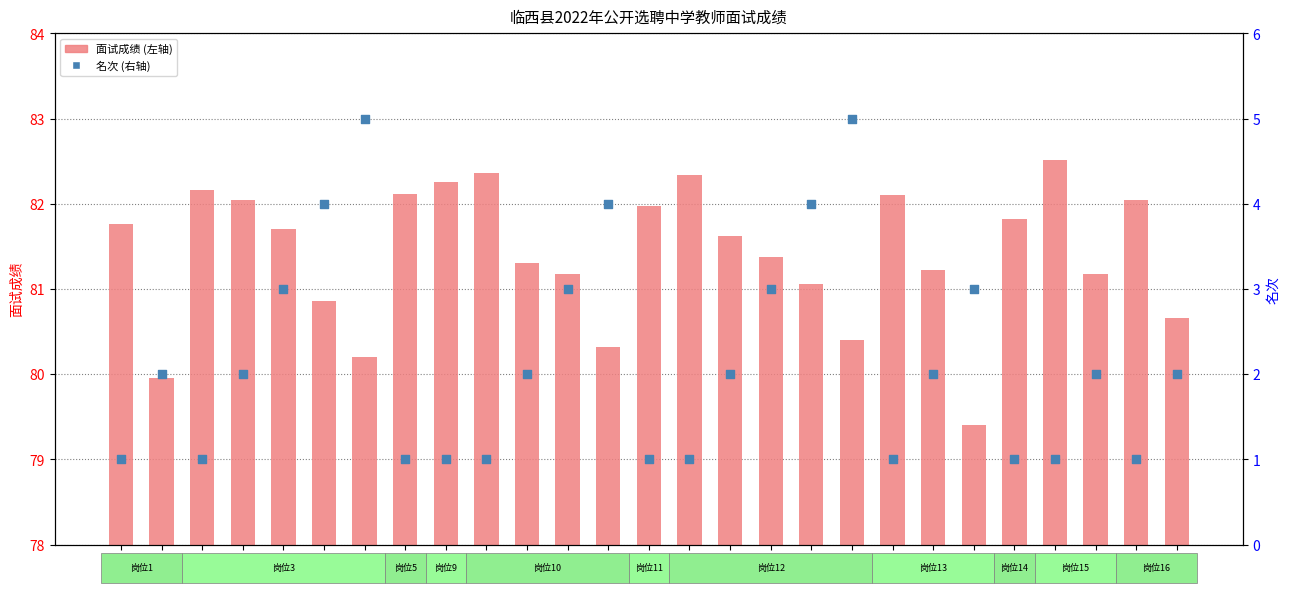

At how many categories does at least one series exceed 20?

27